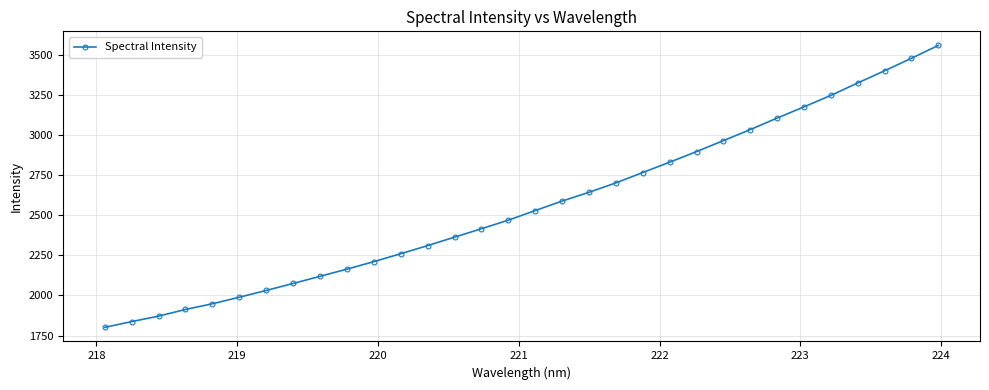

What is the value of the 20th point from the left?

2701.3